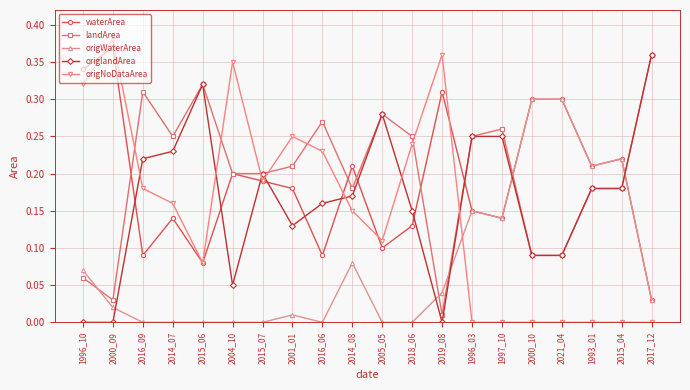

What is the label of the 20th point from the left?

2017_12